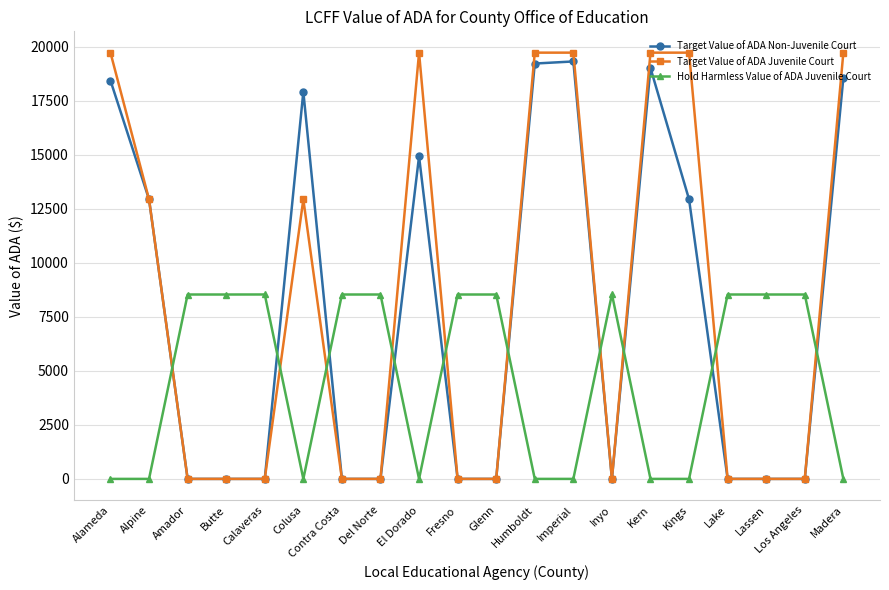

What is the sum of the Target Value of ADA Non-Juvenile Court values at Imperial and Glenn?

19317.6